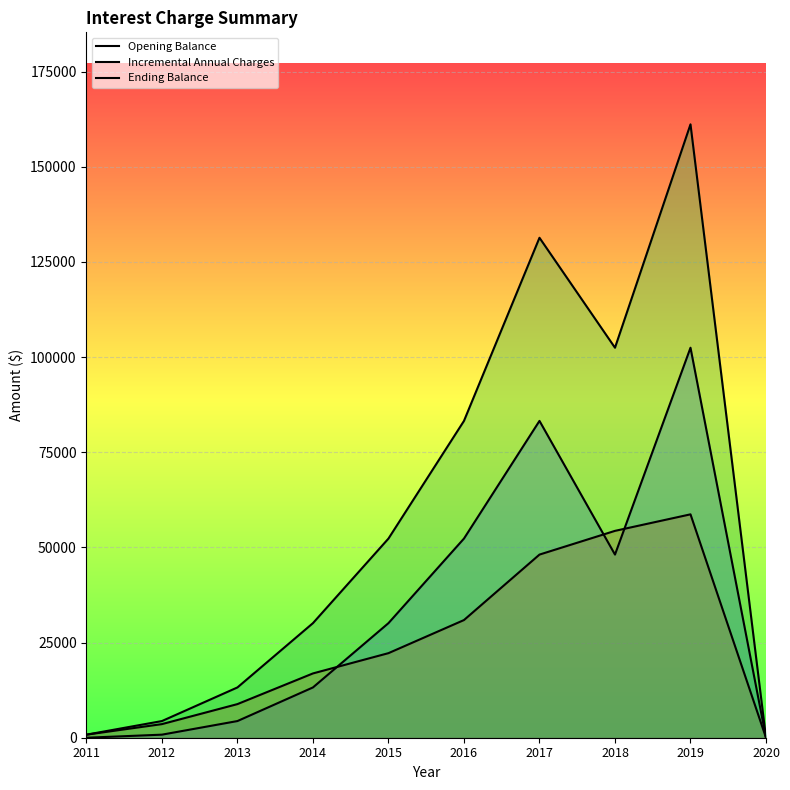

Which series changed the most between 2011 and 2019?

Ending Balance